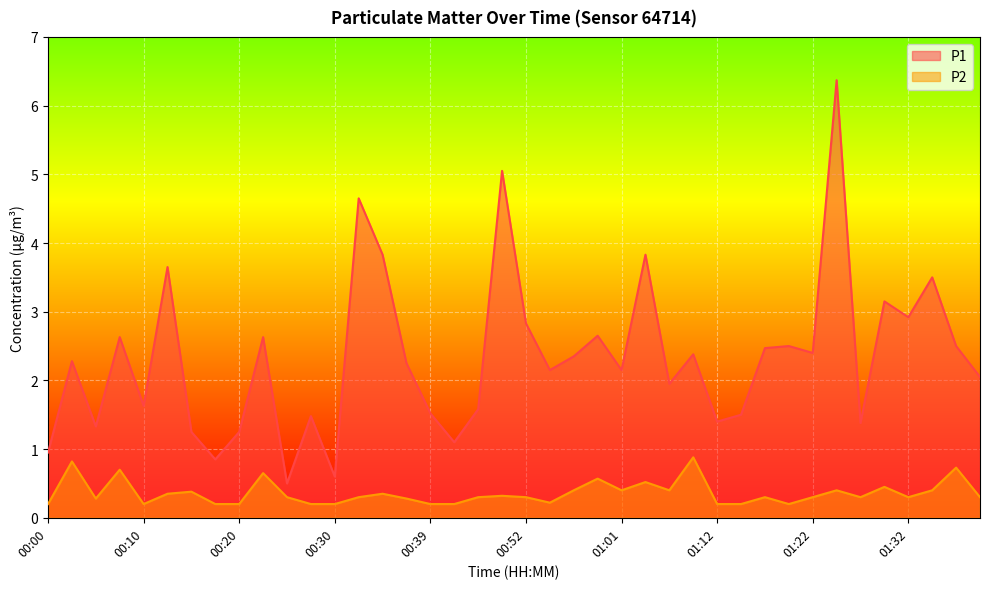

List the labels in order of P2 value, largest first.

01:09, 00:03, 01:37, 00:08, 00:22, 00:59, 01:04, 01:30, 00:56, 01:01, 01:07, 01:25, 01:34, 00:15, 00:13, 00:34, 00:49, 00:25, 00:32, 00:47, 00:52, 01:17, 01:22, 01:27, 01:32, 01:39, 00:05, 00:37, 00:54, 00:00, 00:10, 00:17, 00:20, 00:27, 00:30, 00:39, 00:42, 01:12, 01:14, 01:20